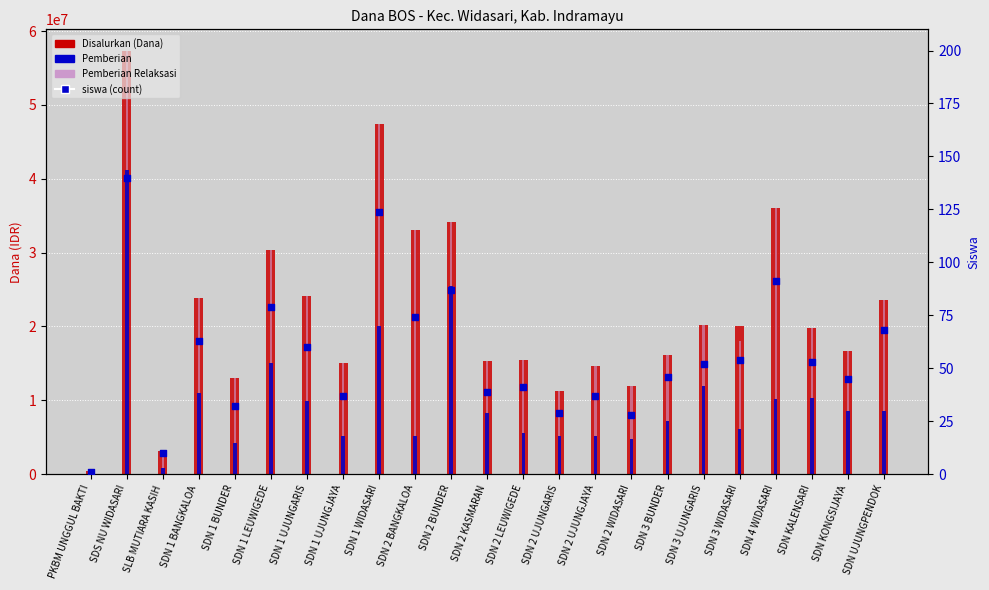

What is the total value across all series at SDN 2 WIDASARI?

23850028